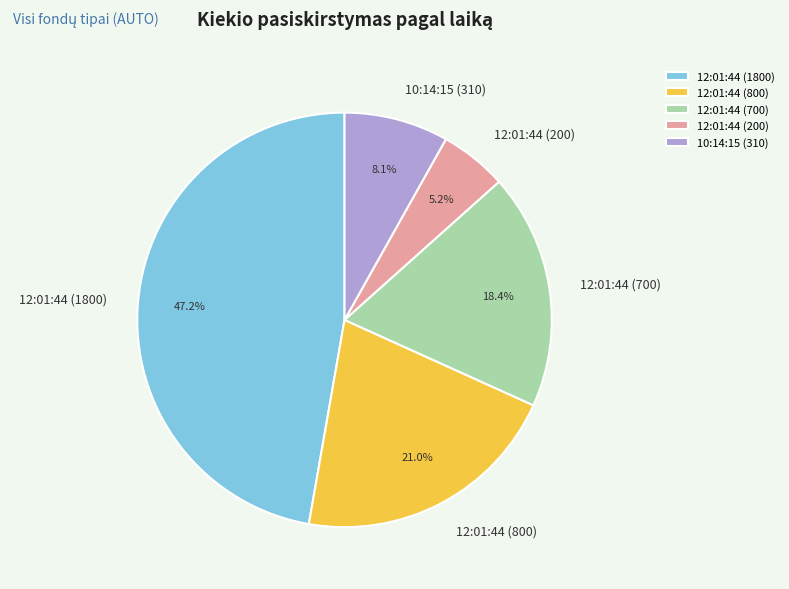

Rank the categories by value from lowest to highest.

12:01:44 (200), 10:14:15 (310), 12:01:44 (700), 12:01:44 (800), 12:01:44 (1800)